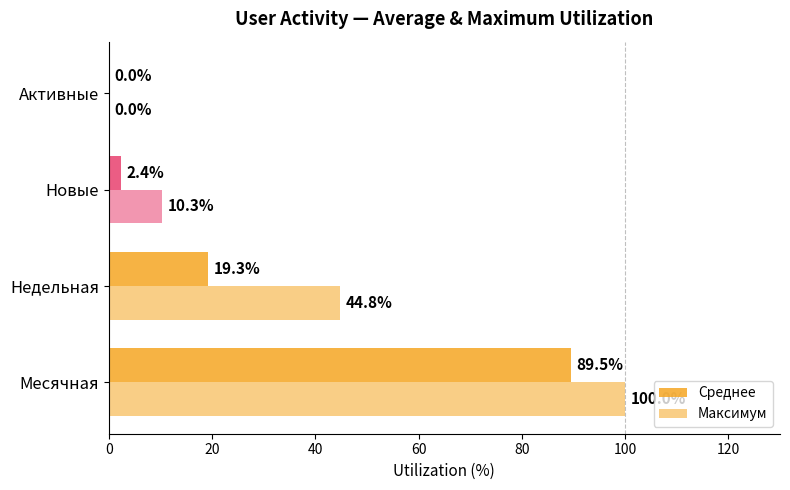

What is the value of the Среднее bar at the 3rd from the left?

2.4